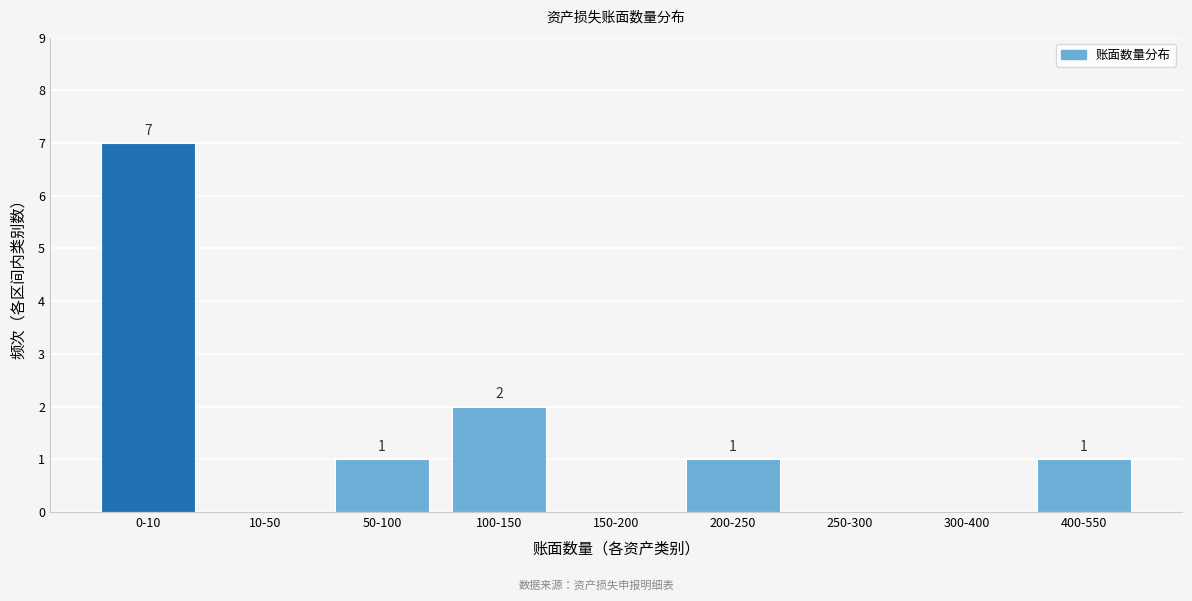

Reading left to right, transcribe all the data shown in this chart.

0-10=7	10-50=0	50-100=1	100-150=2	150-200=0	200-250=1	250-300=0	300-400=0	400-550=1